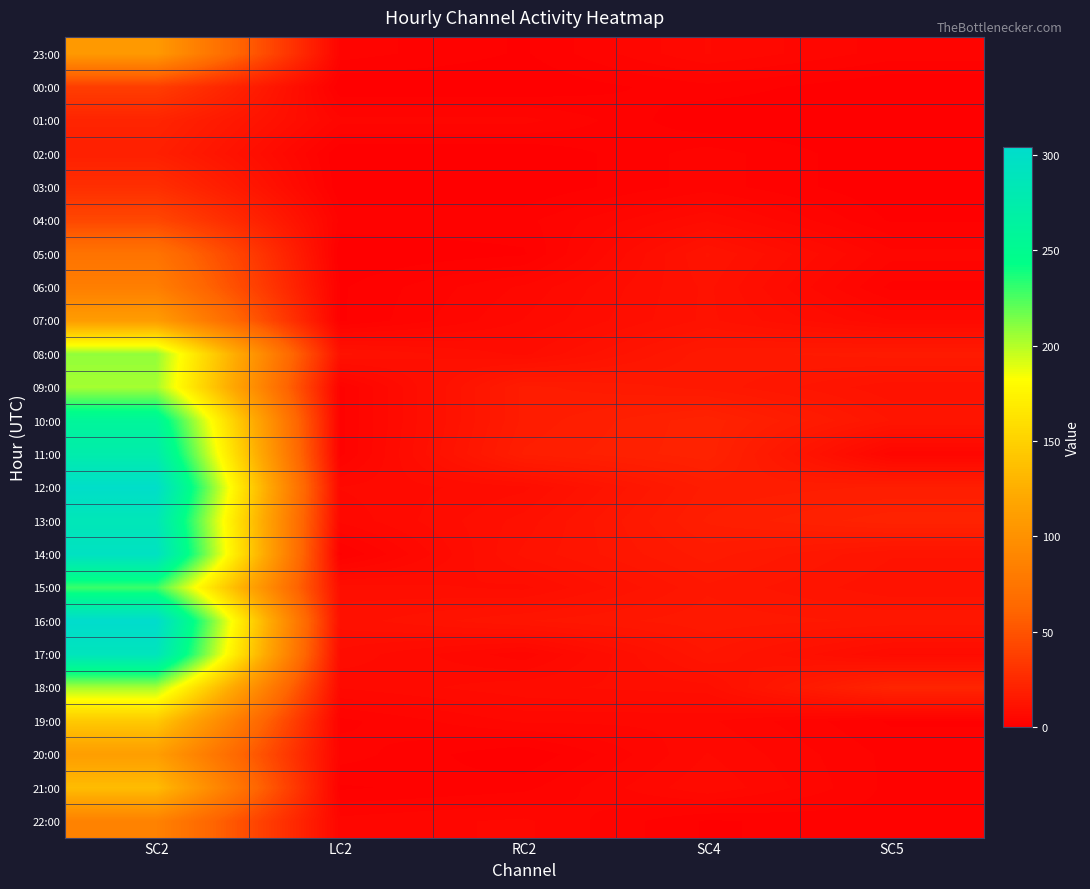

How many distinct data groups are displayed?

24